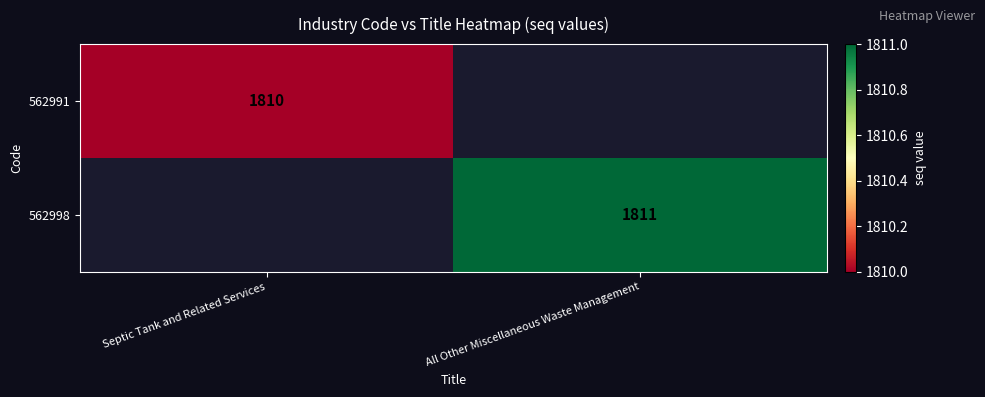

The value of 562998 at All Other Miscellaneous Waste Management is 1811. True or false?

True